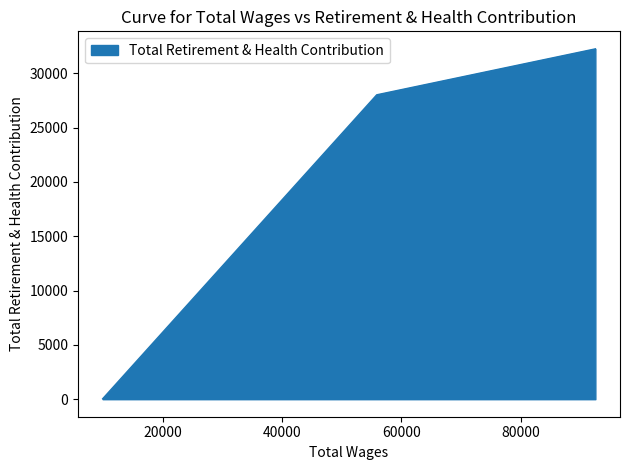

Count the values in the range 41 to 32249.

3